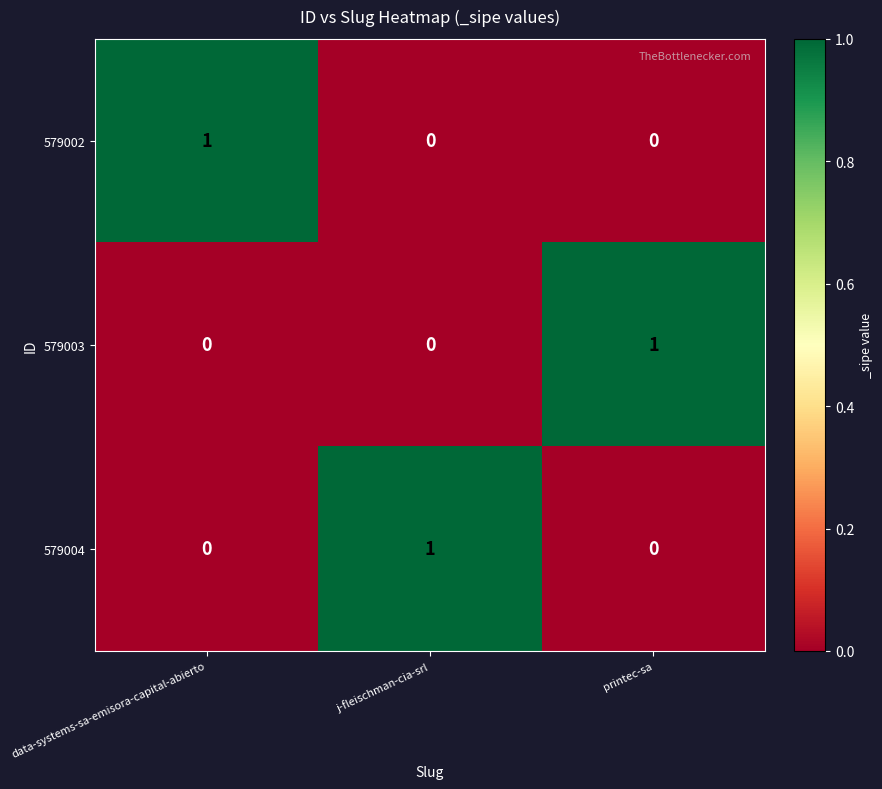

Reading right to left, list all the values displayed in this chart.

579002: printec-sa=0	j-fleischman-cia-srl=0	data-systems-sa-emisora-capital-abierto=1
579003: printec-sa=1	j-fleischman-cia-srl=0	data-systems-sa-emisora-capital-abierto=0
579004: printec-sa=0	j-fleischman-cia-srl=1	data-systems-sa-emisora-capital-abierto=0